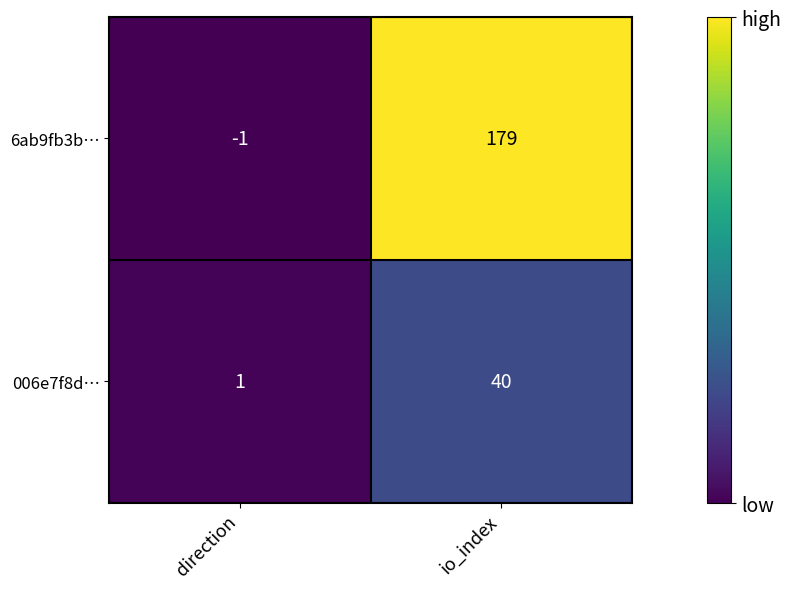

Reading left to right, list all the values displayed in this chart.

6ab9fb3b…: direction=-1	io_index=179
006e7f8d…: direction=1	io_index=40